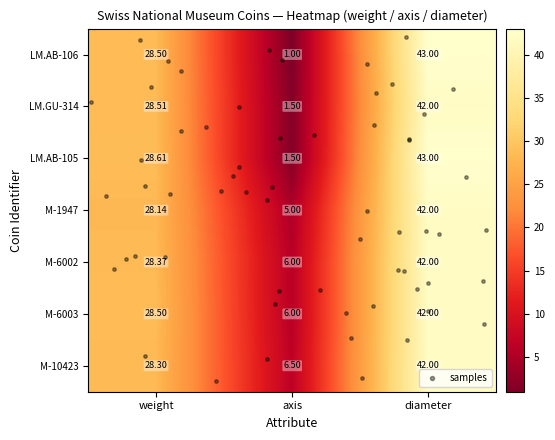

How many M-6002 values are between 6 and 42?

3